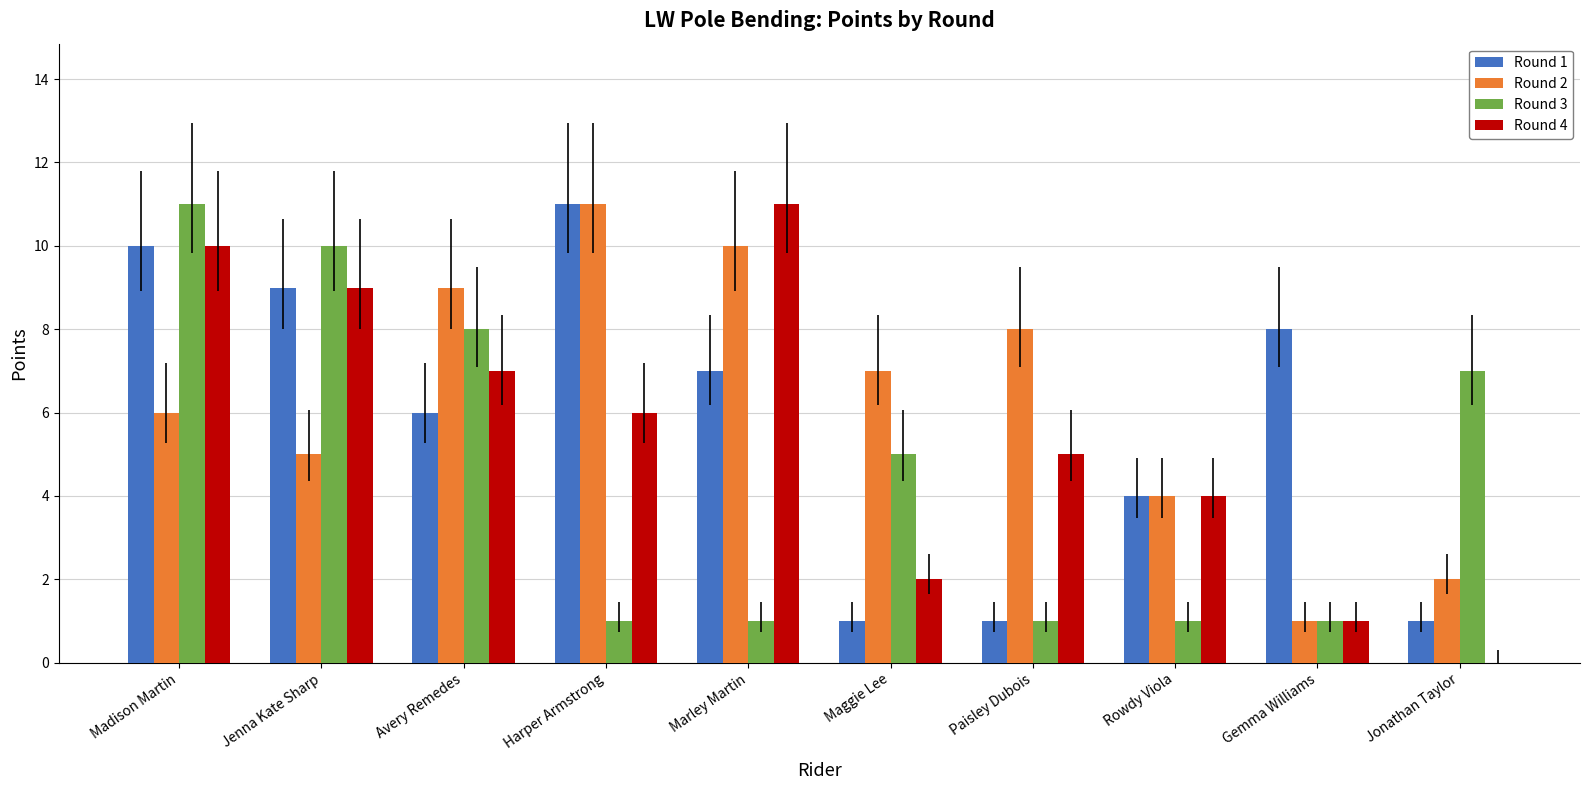

True or false: Round 3 has a value of 10 at Jenna Kate Sharp.

True